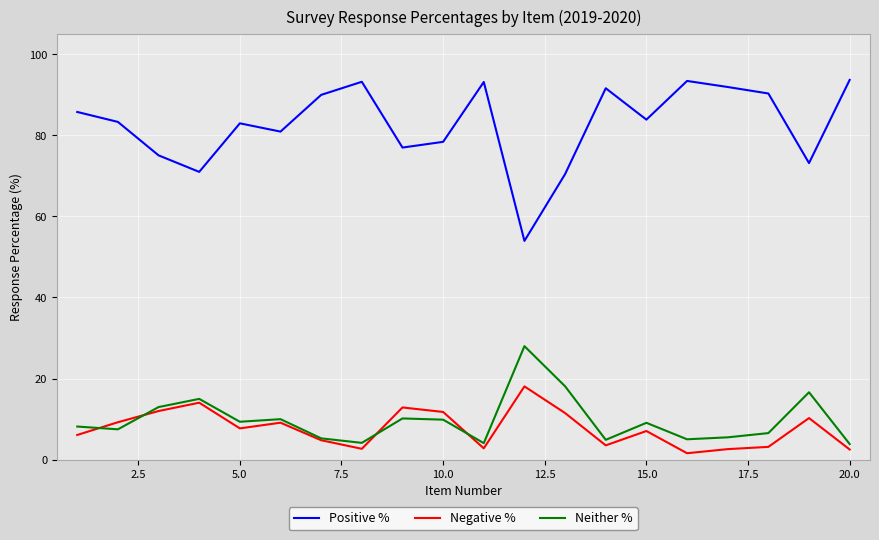

In Positive %, how many points are lower than both neighbors (excluding endpoints)?

6